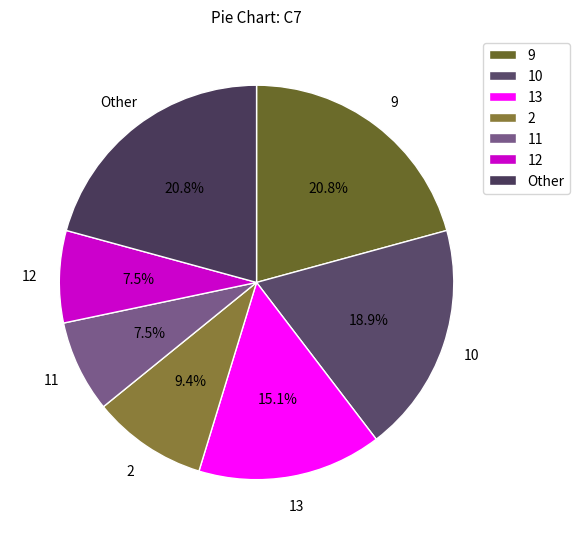

Does any single category account for the majority?

No